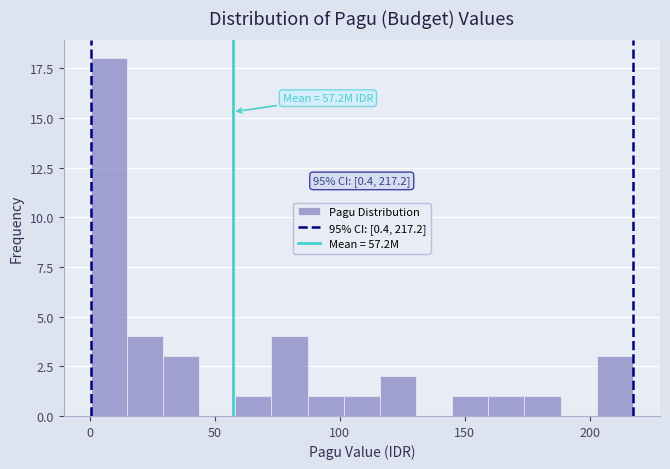

Around what value on the x-axis is the tallest bar? Give the approximate position of its centre, as read against the axis.

10